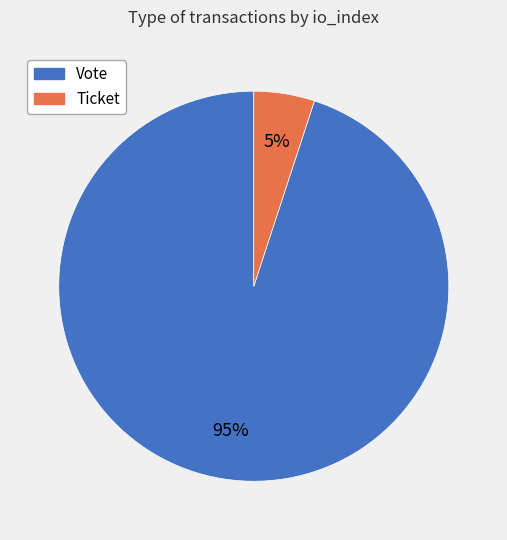

What is the largest slice in the pie chart?

Vote